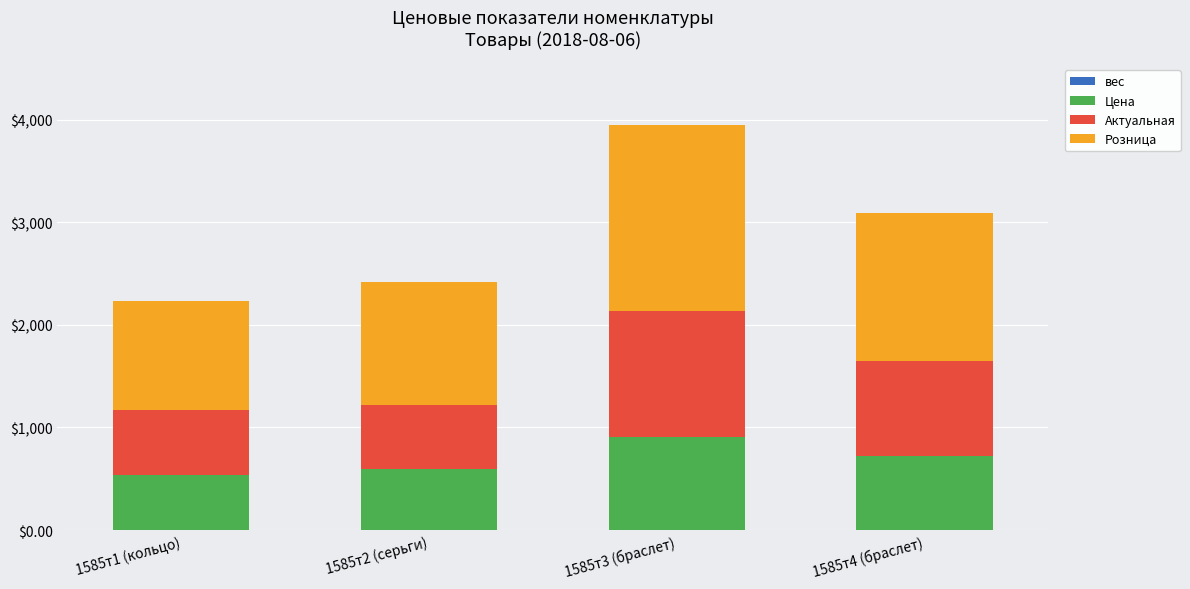

At which category is the sum across all series the highest?

1585т3 (браслет)